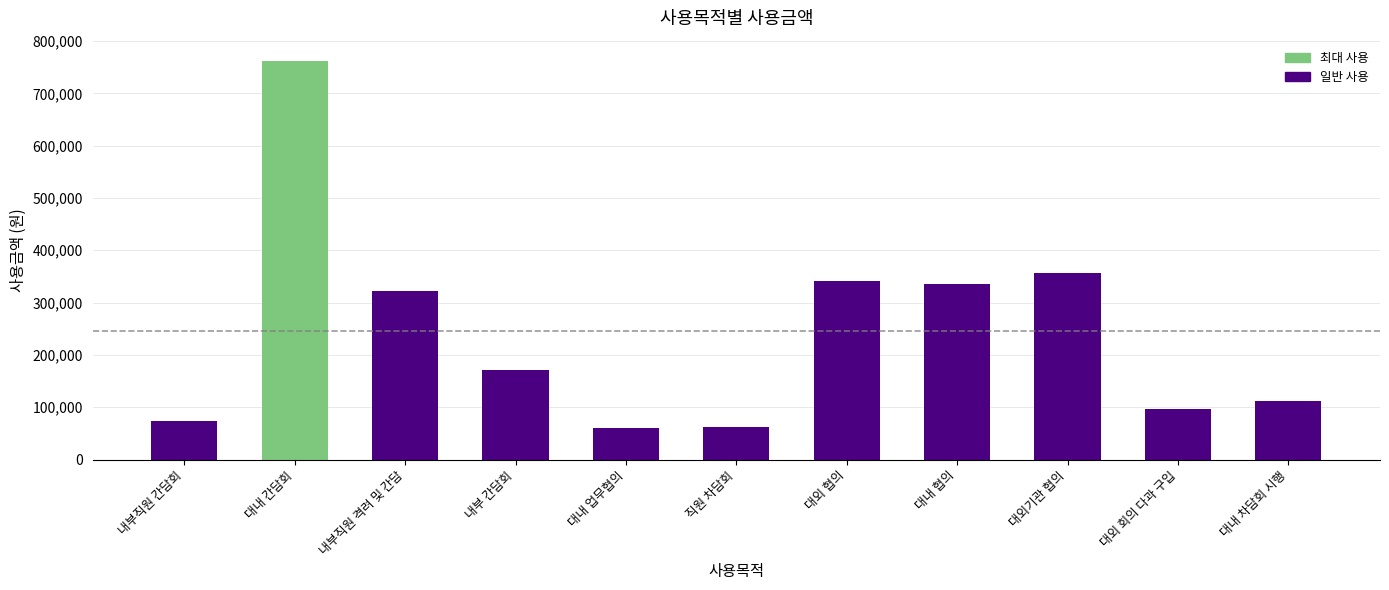

Are the bars horizontal?

No